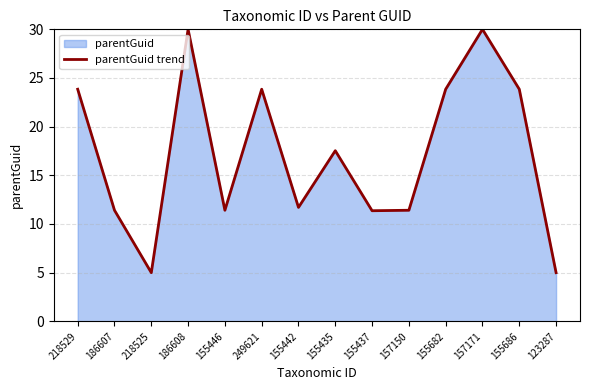

What is the sum of the values at 157171 and 155686?

53.8